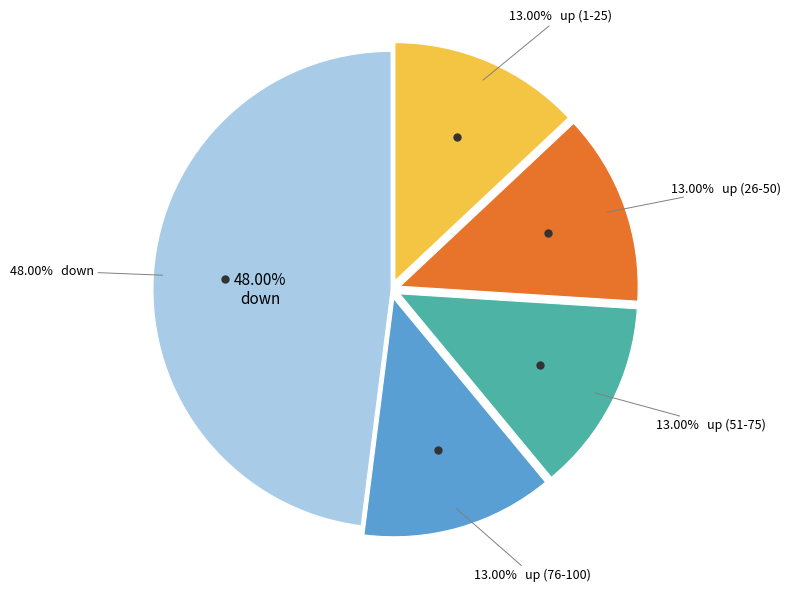

Count the number of slices in the pie.

2